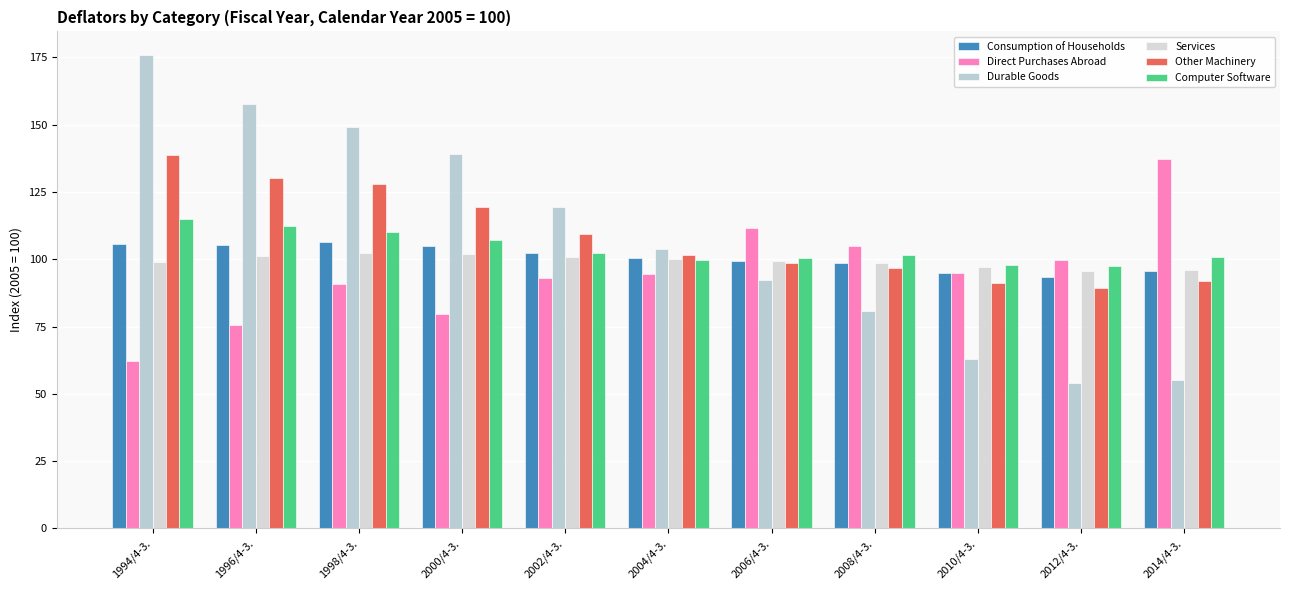

Reading left to right, extract all data points from this chart.

Consumption of Households: 105.7	105.4	106.3	104.9	102.2	100.5	99.4	98.8	94.9	93.3	95.5
Direct Purchases Abroad: 62.1	75.7	91.0	79.8	92.9	94.6	111.8	104.9	95.0	99.8	137.3
Durable Goods: 175.9	157.6	149.0	139.3	119.5	103.8	92.4	80.9	63.1	54.0	55.0
Services: 98.9	101.1	102.2	101.8	101.0	100.2	99.3	98.6	97.2	95.7	96.2
Other Machinery: 138.7	130.1	128.1	119.5	109.6	101.6	98.8	96.9	91.2	89.4	91.8
Computer Software: 115.0	112.3	110.3	107.1	102.4	99.7	100.6	101.6	98.0	97.4	100.8